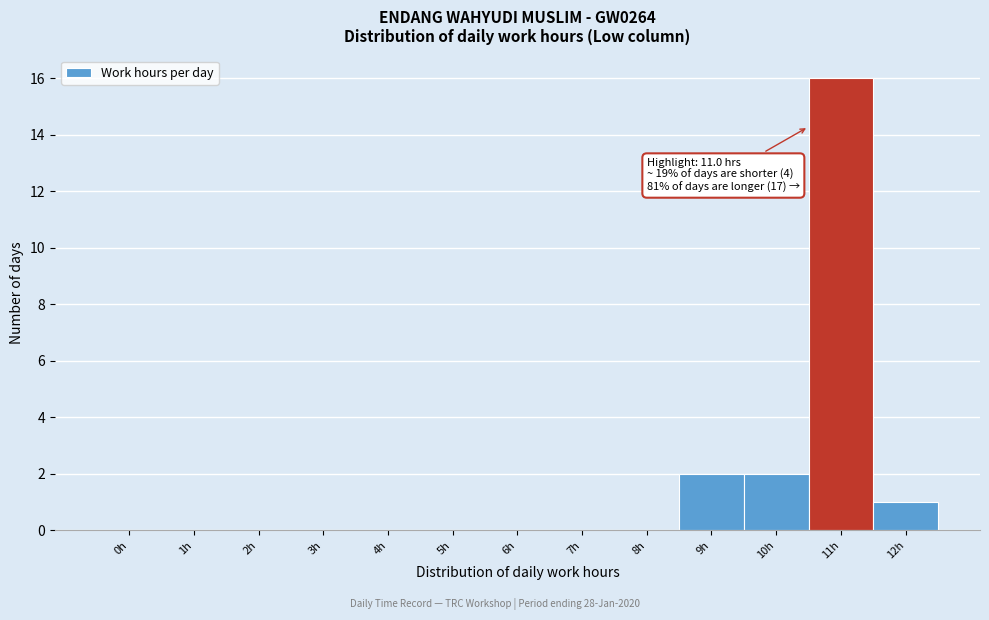

Reading left to right, extract all data points from this chart.

0h=0	1h=0	2h=0	3h=0	4h=0	5h=0	6h=0	7h=0	8h=0	9h=2	10h=2	11h=16	12h=1